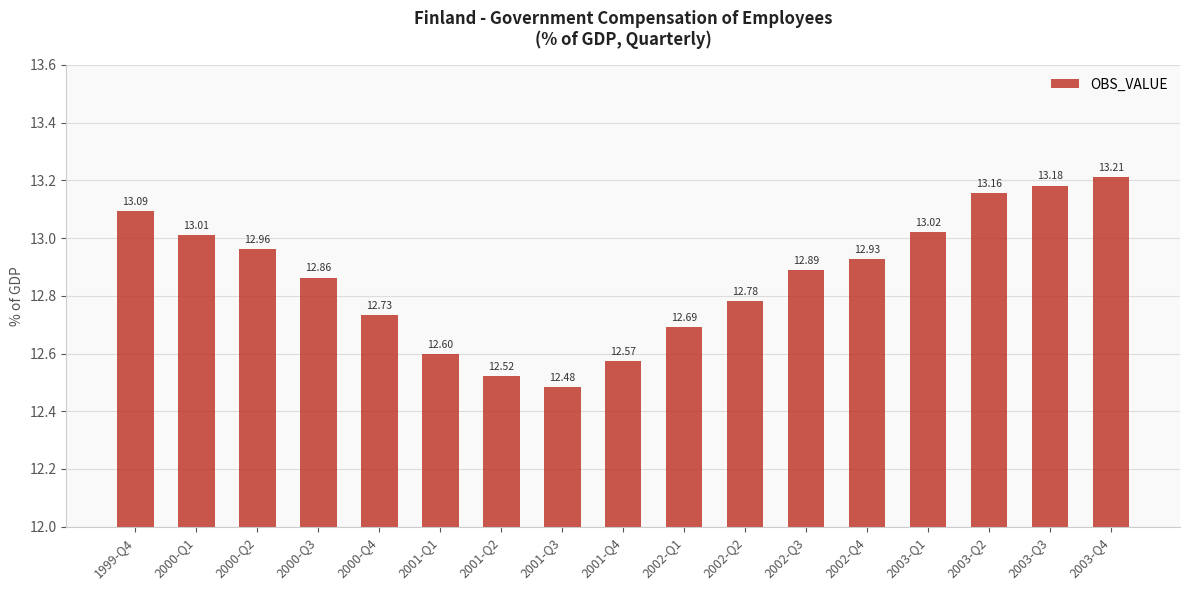

What is the maximum value shown in the chart?

13.2